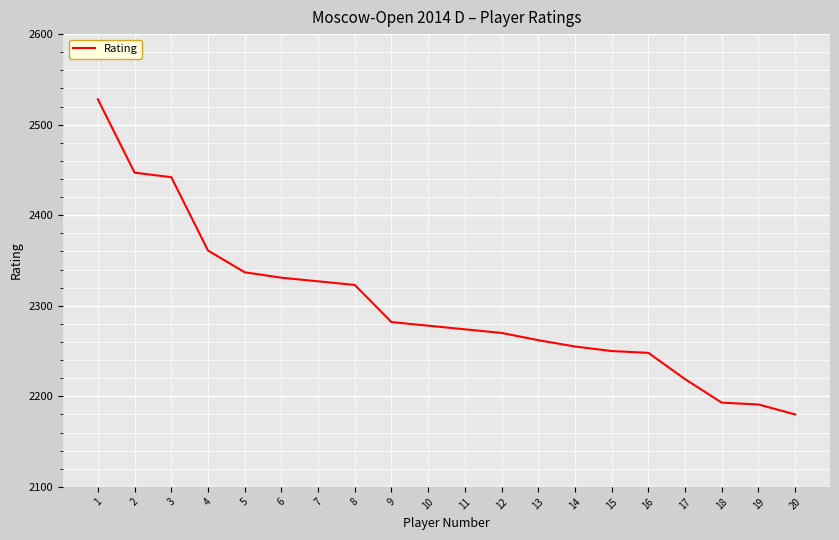

Reading left to right, transcribe all the data shown in this chart.

2528	2447	2442	2361	2337	2331	2327	2323	2282	2278	2274	2270	2262	2255	2250	2248	2219	2193	2191	2180